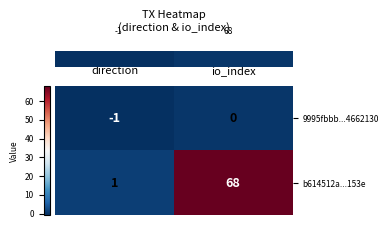

Which category has the lowest value in the b614512a...153e series?

direction